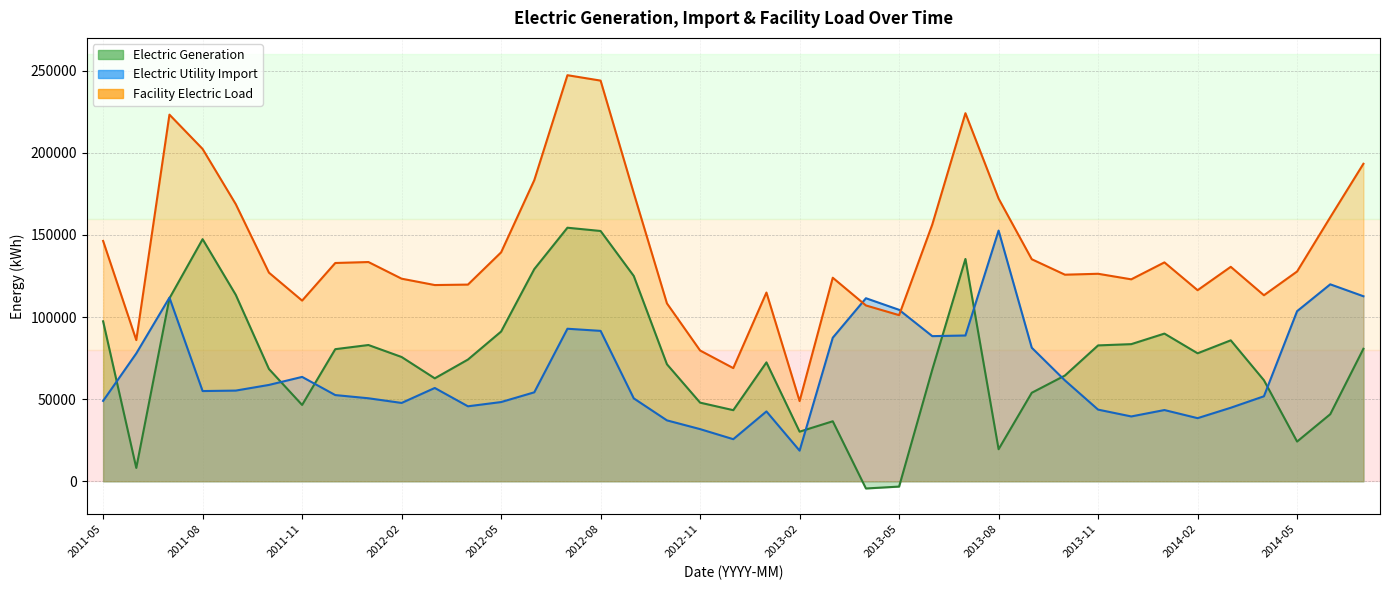

At which category does Electric Generation reach its first local valley?

2011-06